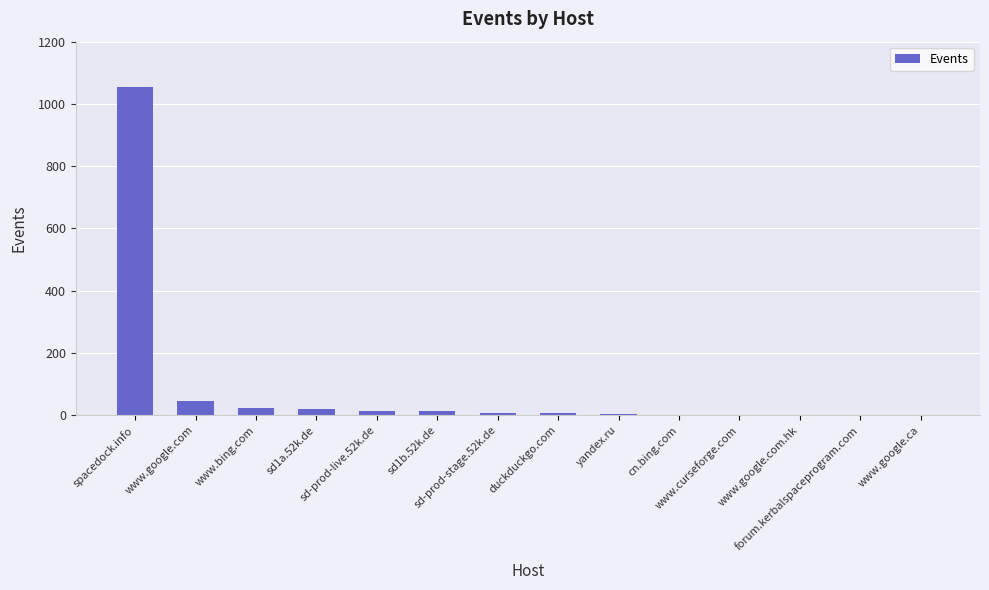

Does the chart contain stacked bars?

No